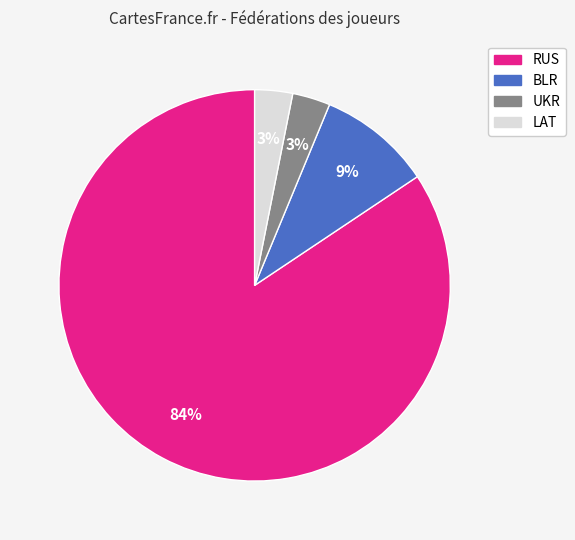

Is there any slice that represents more than half of the pie?

Yes